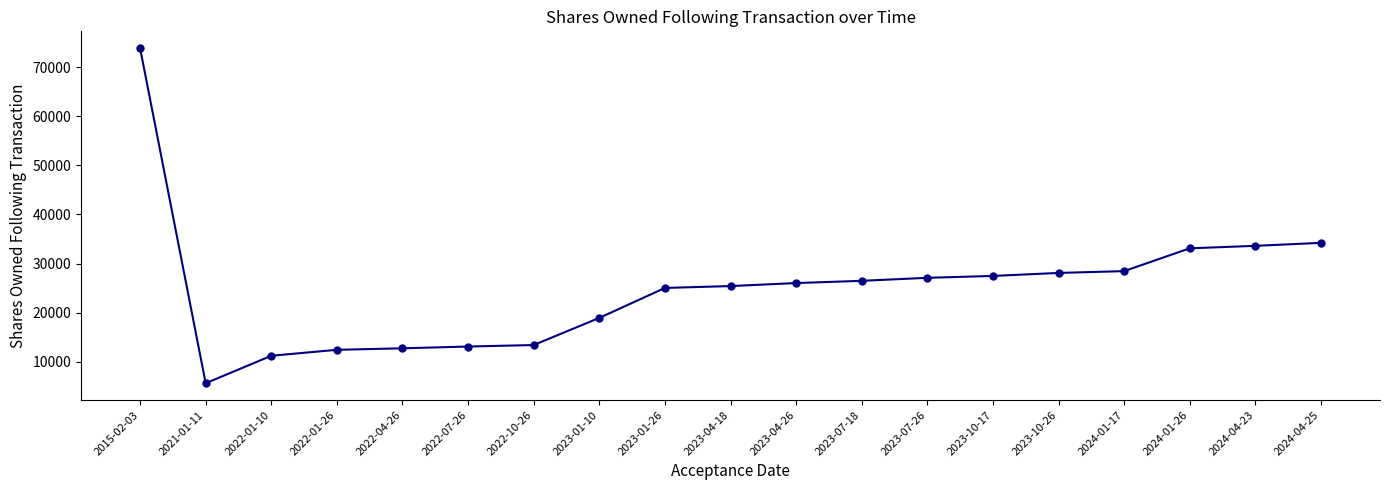

What is the change in value from 2021-01-11 to 2022-07-26?

+7483